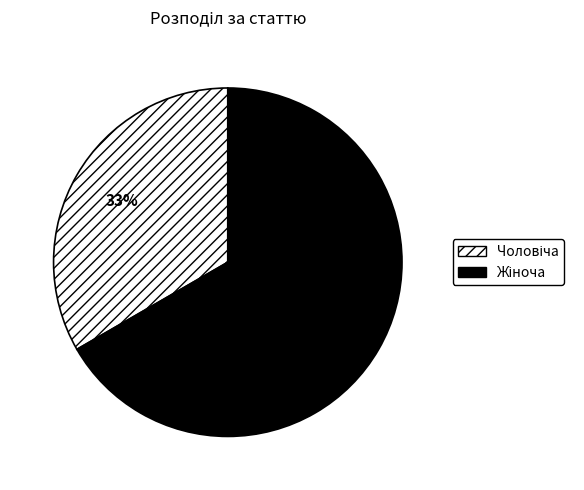

To the nearest percent, what is the average slice percentage?

50%